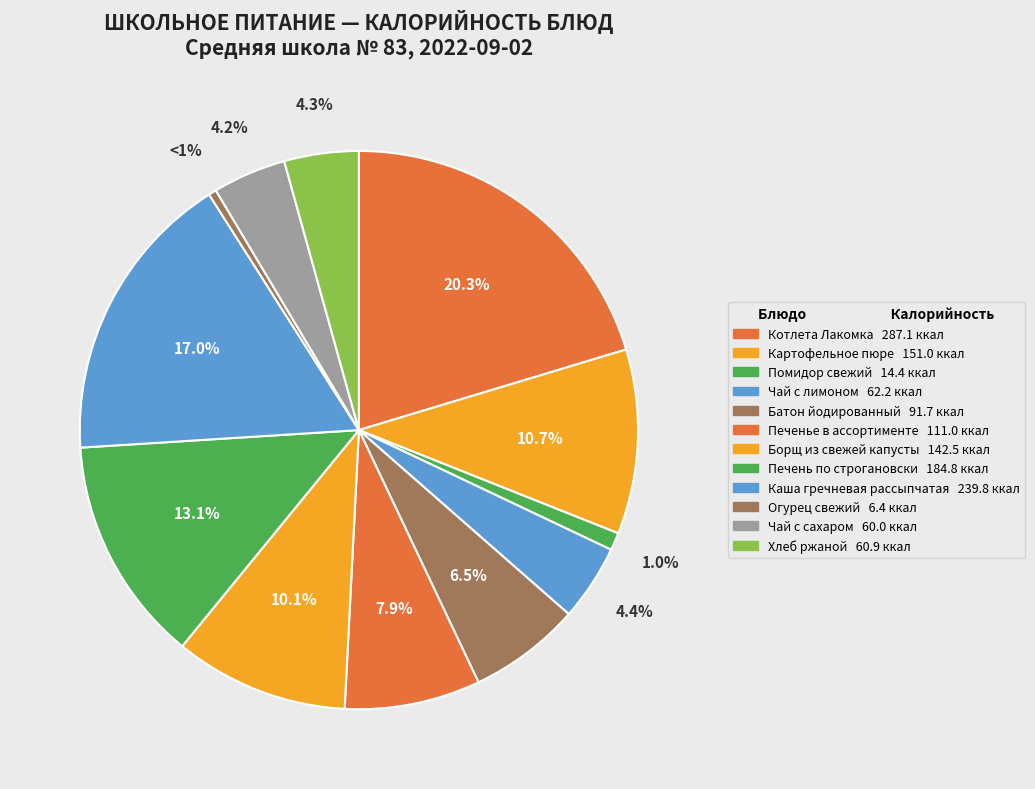

What is the largest slice in the pie chart?

Котлета Лакомка